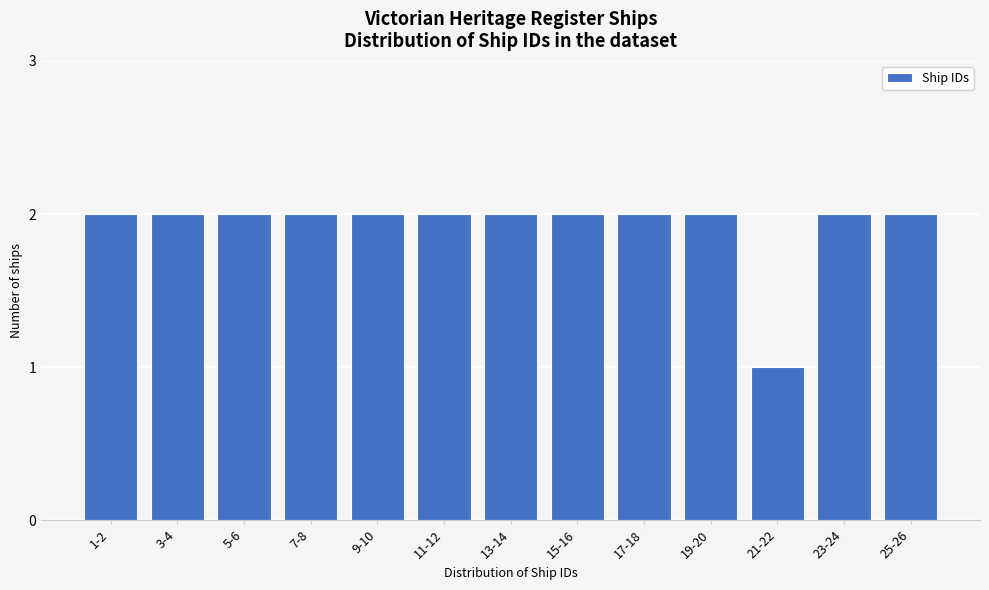

Reading right to left, extract all data points from this chart.

2	2	1	2	2	2	2	2	2	2	2	2	2